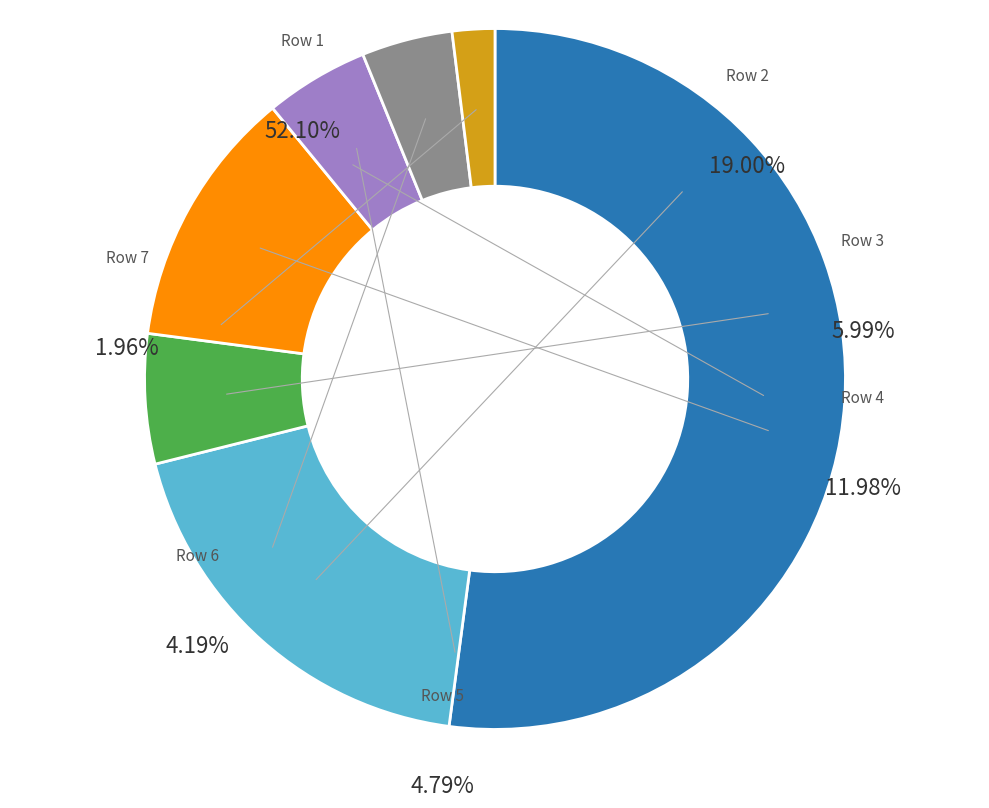

To the nearest percent, what is the difference between the largest and smallest slice percentages?

50%